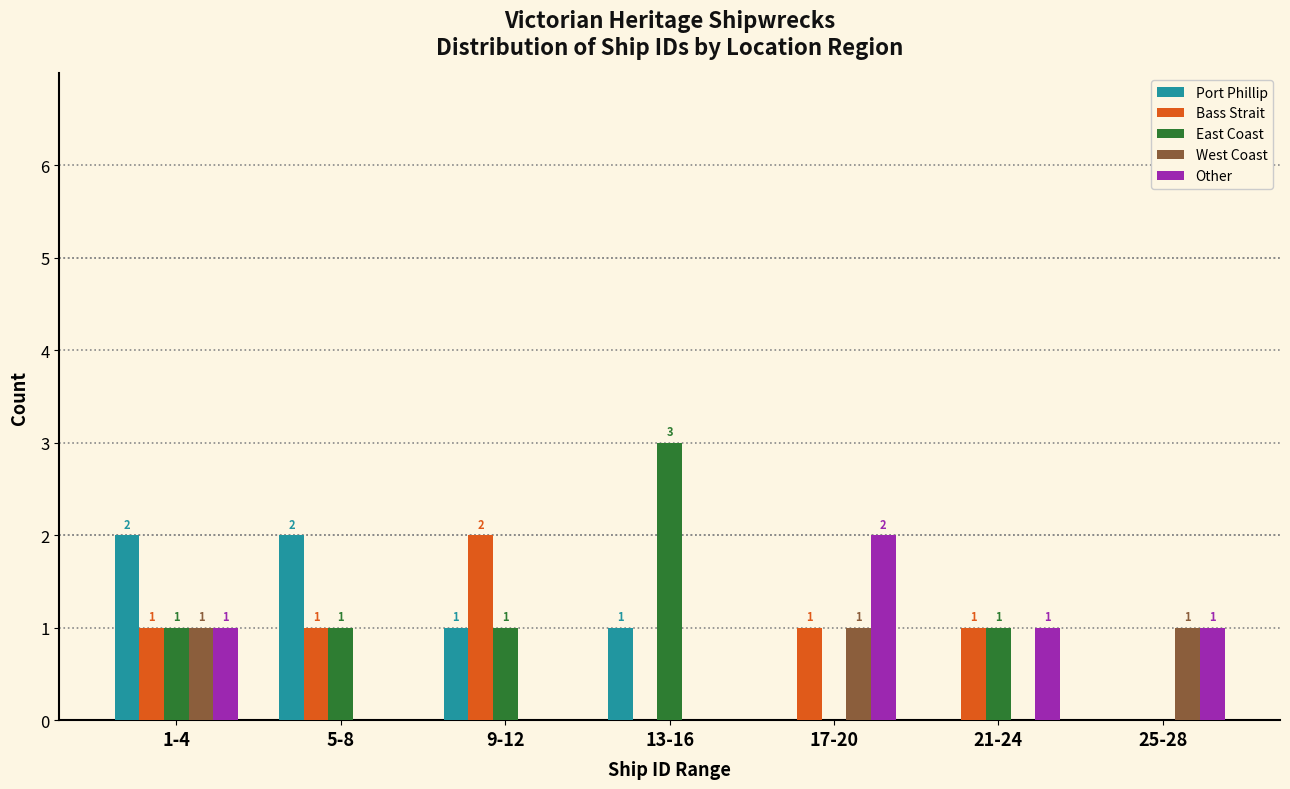

Reading right to left, list all the values displayed in this chart.

Port Phillip: 25-28=0	21-24=0	17-20=0	13-16=1	9-12=1	5-8=2	1-4=2
Bass Strait: 25-28=0	21-24=1	17-20=1	13-16=0	9-12=2	5-8=1	1-4=1
East Coast: 25-28=0	21-24=1	17-20=0	13-16=3	9-12=1	5-8=1	1-4=1
West Coast: 25-28=1	21-24=0	17-20=1	13-16=0	9-12=0	5-8=0	1-4=1
Other: 25-28=1	21-24=1	17-20=2	13-16=0	9-12=0	5-8=0	1-4=1